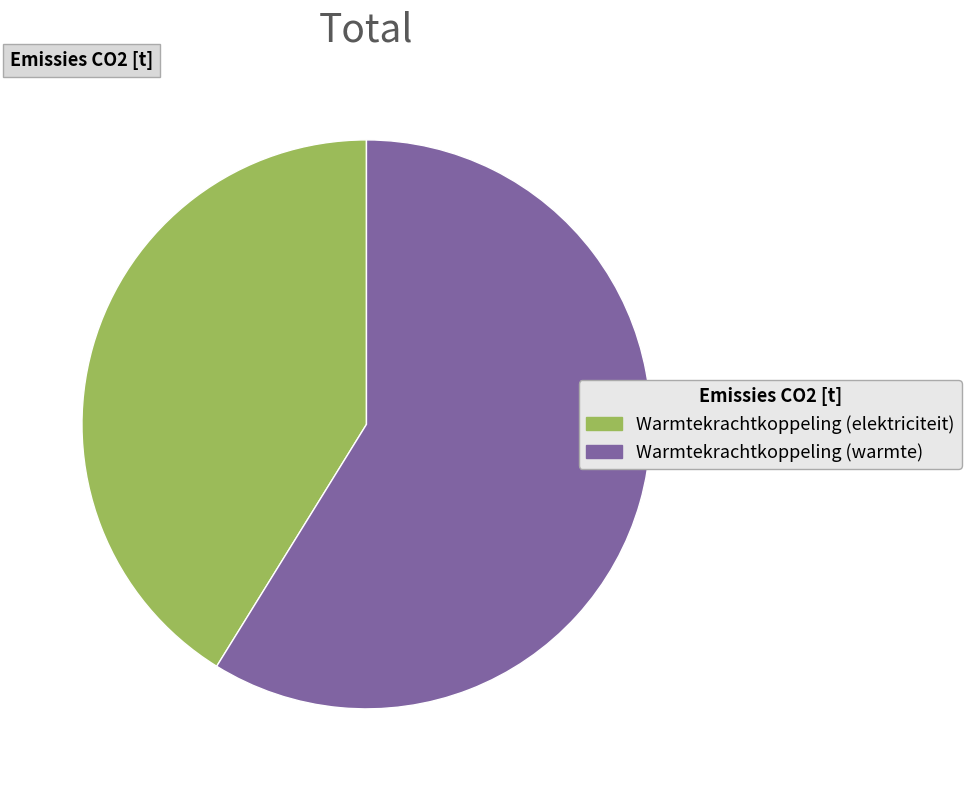

How many slices are in this pie chart?

2